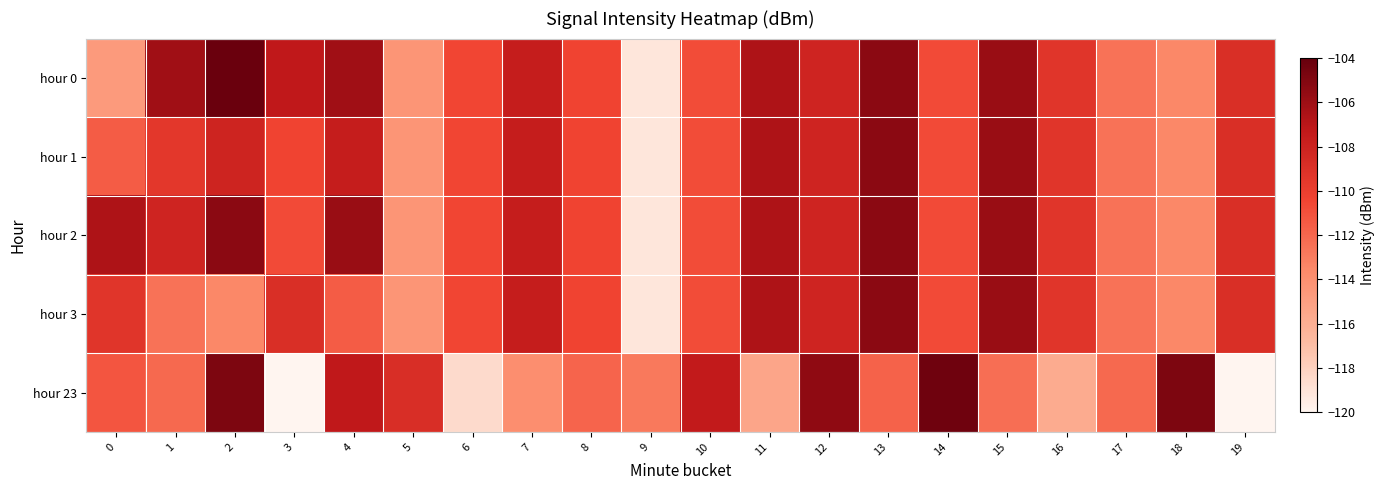

Between 8 and 18, which series saw the biggest shift?

hour 23